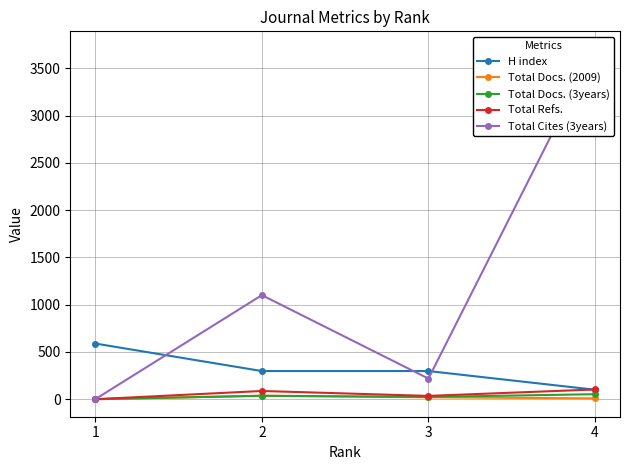

What is the value of the Total Cites (3years) point at the 3rd from the left?

218